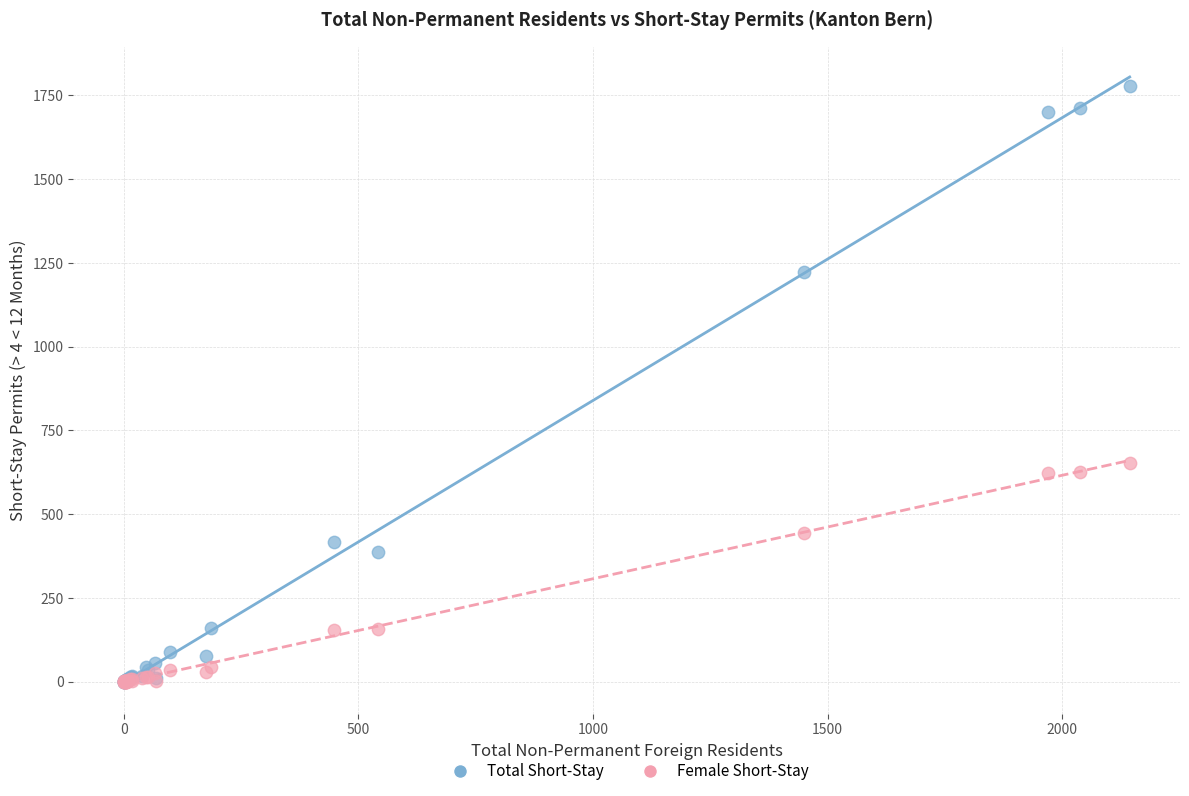

In the Total Short-Stay series, what Y value is closest to 888?

1222